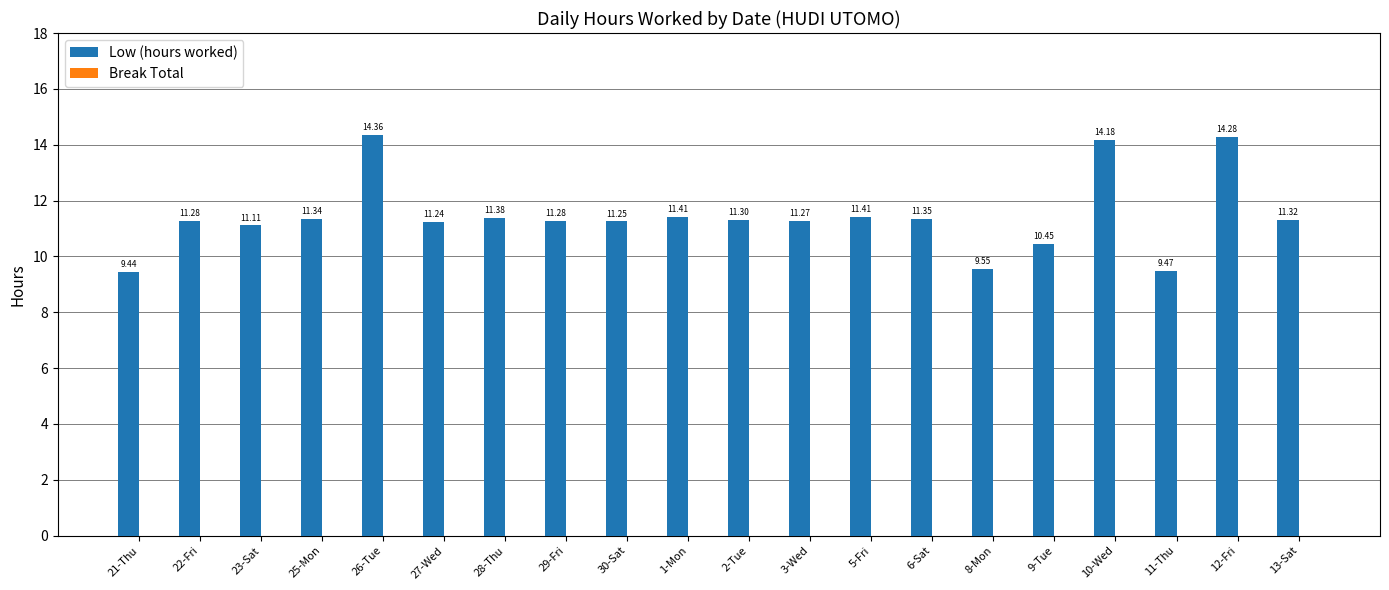

What is the label of the 5th bar from the left?

26-Tue